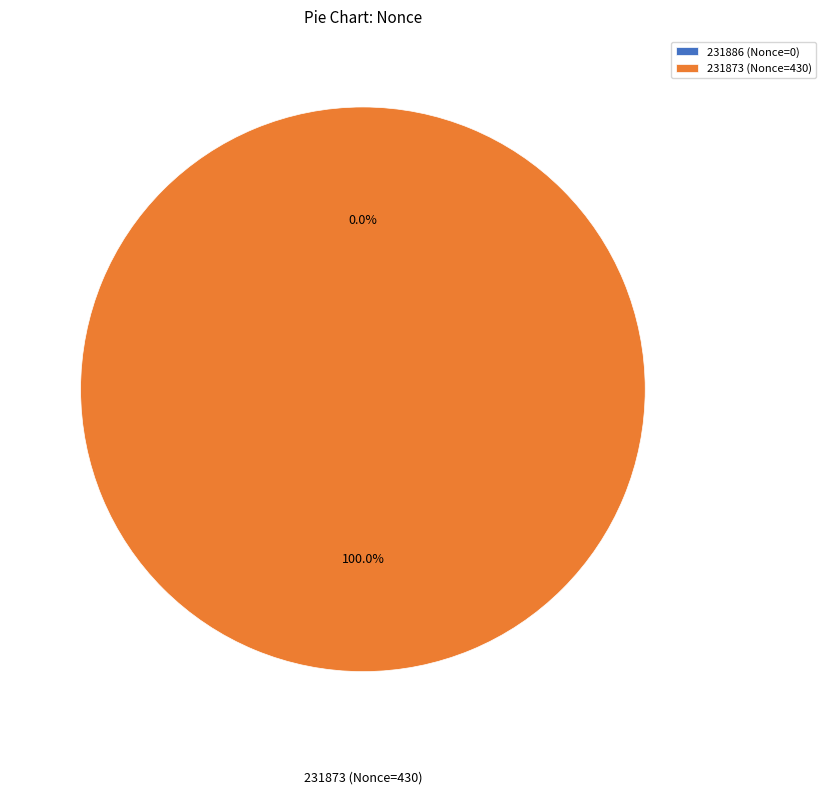

Is there a majority slice in this chart?

Yes